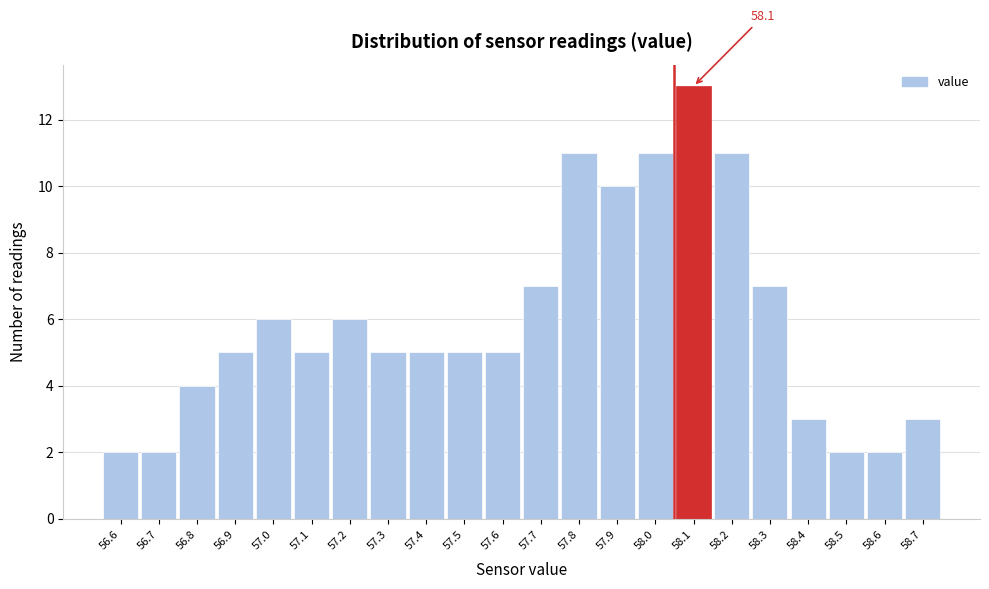

Reading left to right, list all the values displayed in this chart.

56.6=2	56.7=2	56.8=4	56.9=5	57.0=6	57.1=5	57.2=6	57.3=5	57.4=5	57.5=5	57.6=5	57.7=7	57.8=11	57.9=10	58.0=11	58.1=13	58.2=11	58.3=7	58.4=3	58.5=2	58.6=2	58.7=3